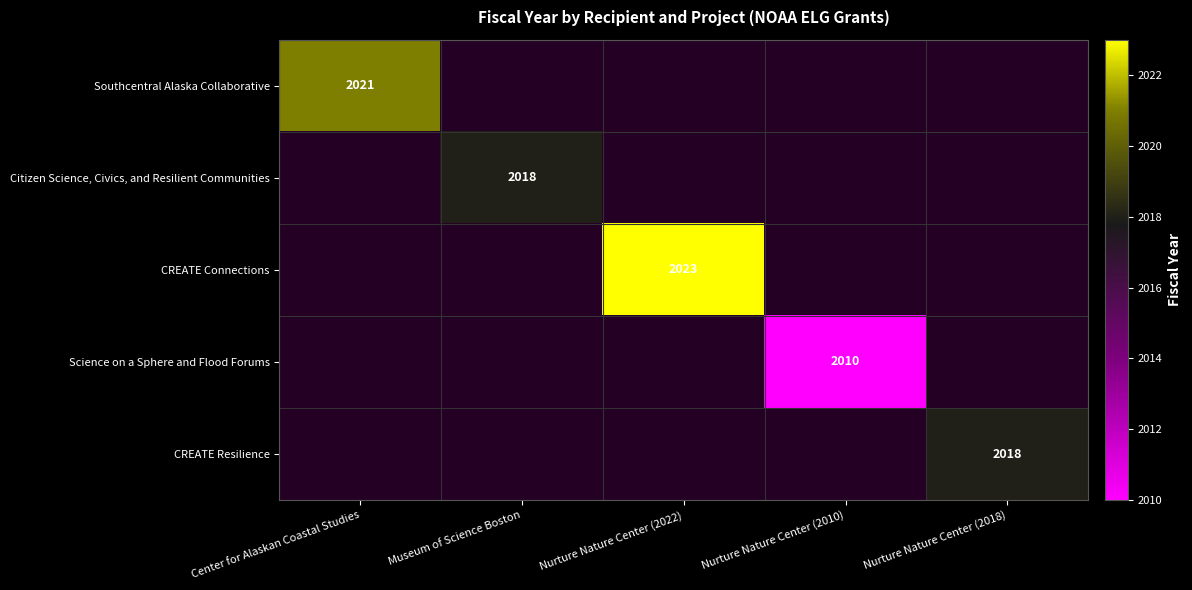

Which series has the largest total across all categories?

CREATE Connections